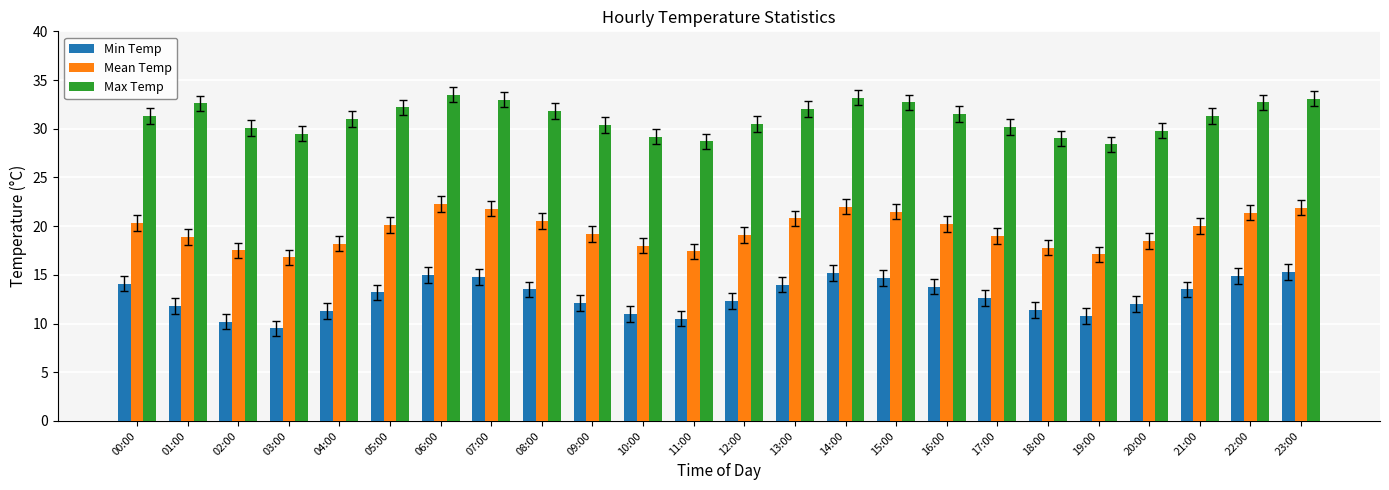

True or false: Mean Temp has a value of 20.1 at 05:00.

True